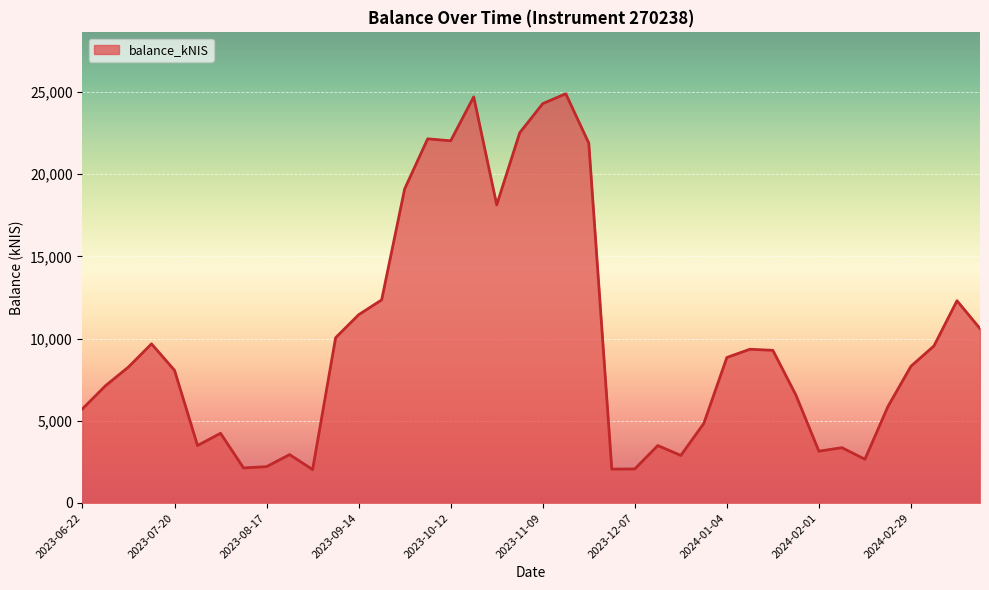

What is the smallest value displayed?

2034.4